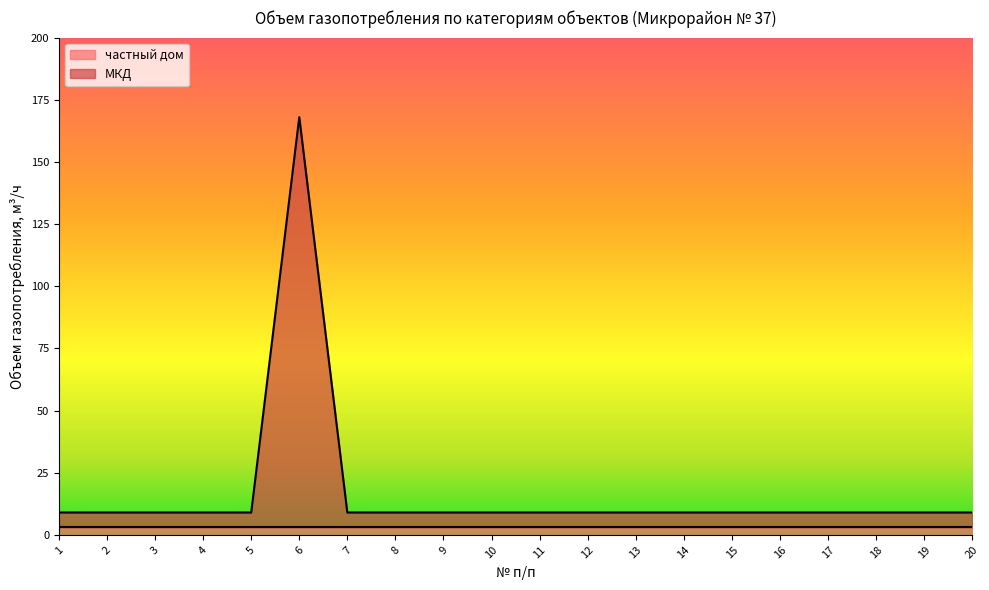

Reading right to left, list all the values displayed in this chart.

20=9	19=9	18=9	17=9	16=9	15=9	14=9	13=9	12=9	11=9	10=9	9=9	8=9	7=9	6=168	5=9	4=9	3=9	2=9	1=9